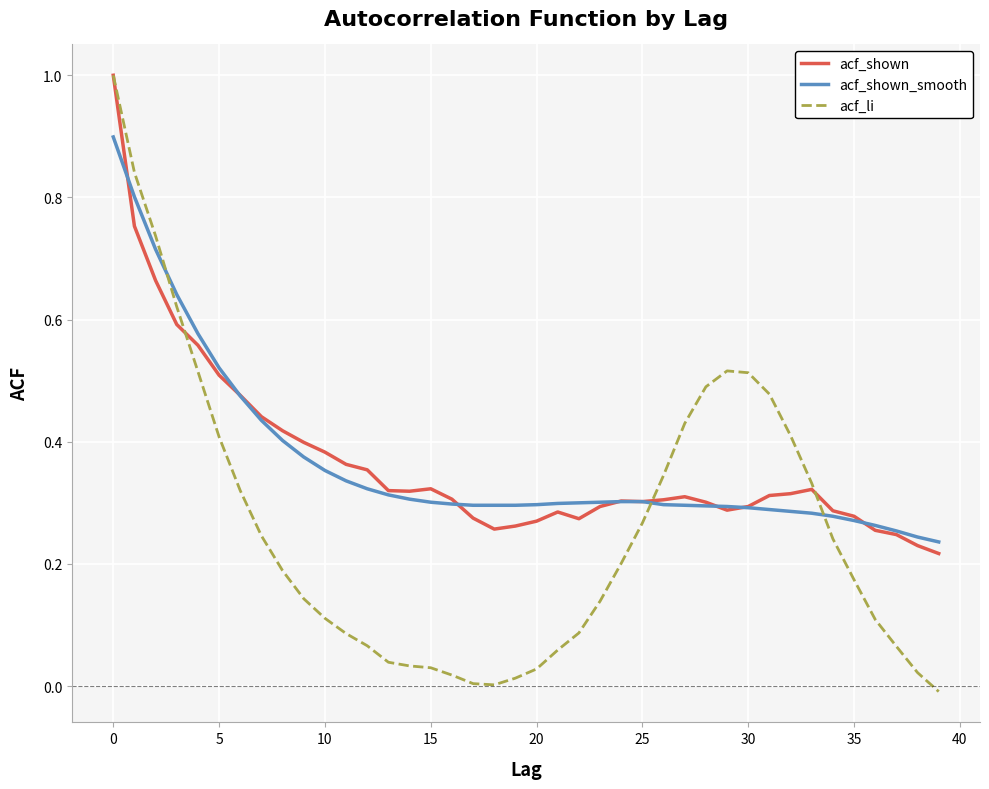

What is the maximum value for acf_shown_smooth?

0.9